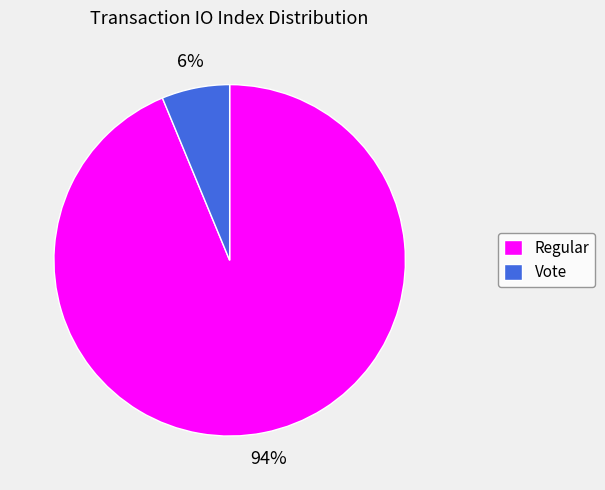

To the nearest percent, what is the average slice percentage?

50%